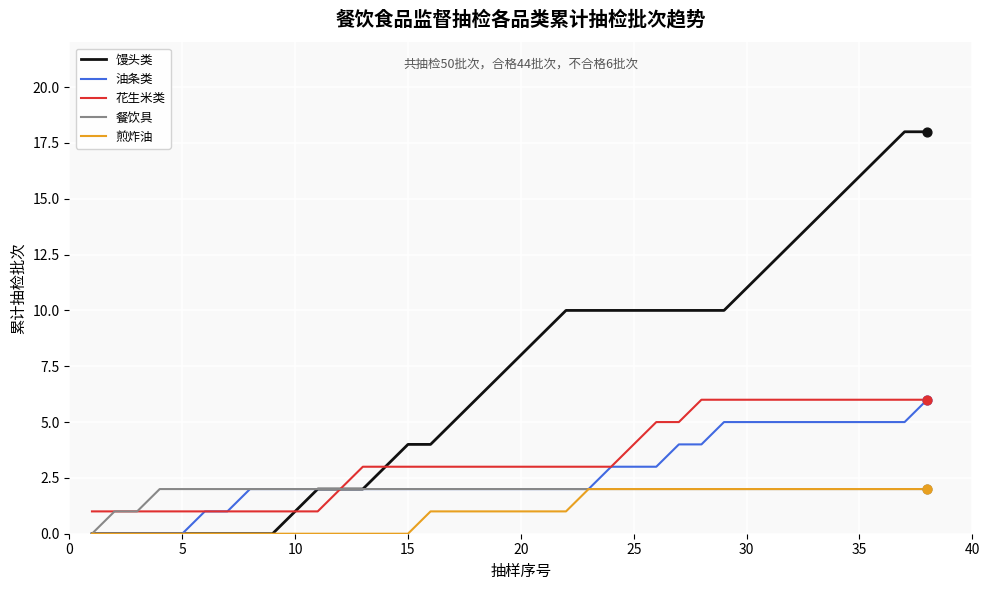

Which series has the largest total across all categories?

馒头类